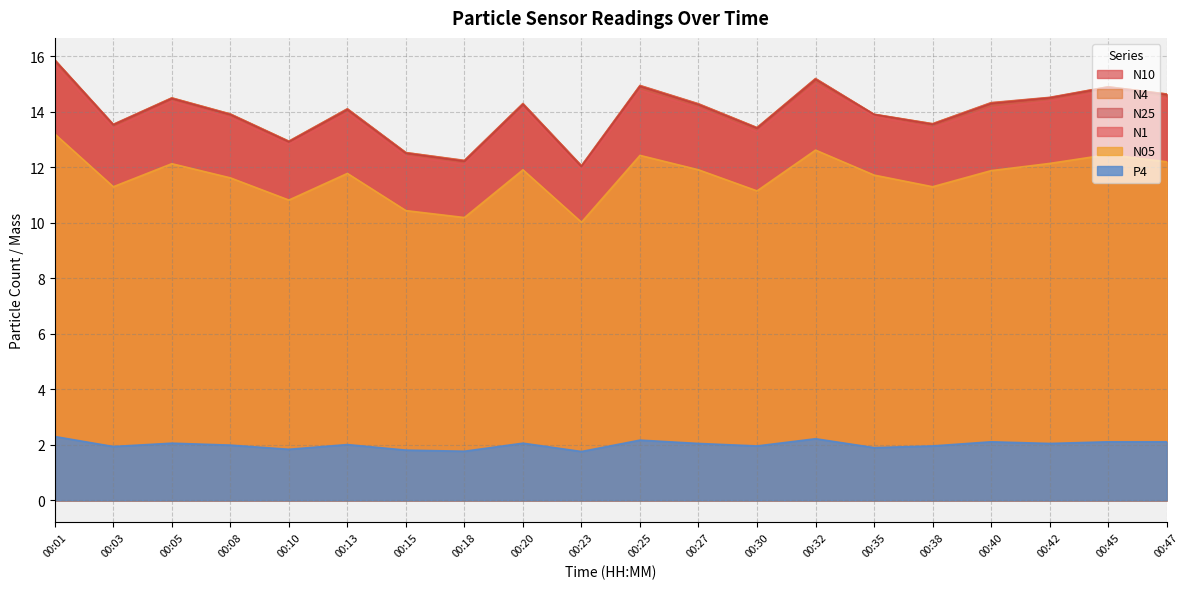

Reading left to right, what are all the values shown in this chart?

N1: 00:01=15.7	00:03=13.4	00:05=14.4	00:08=13.8	00:10=12.8	00:13=14.0	00:15=12.4	00:18=12.1	00:20=14.2	00:23=11.9	00:25=14.8	00:27=14.1	00:30=13.3	00:32=15.0	00:35=13.8	00:38=13.4	00:40=14.2	00:42=14.4	00:45=14.8	00:47=14.5
N05: 00:01=13.2	00:03=11.3	00:05=12.1	00:08=11.6	00:10=10.8	00:13=11.8	00:15=10.4	00:18=10.2	00:20=11.9	00:23=10.0	00:25=12.4	00:27=11.9	00:30=11.2	00:32=12.6	00:35=11.7	00:38=11.3	00:40=11.9	00:42=12.1	00:45=12.5	00:47=12.2
N4: 00:01=15.9	00:03=13.5	00:05=14.5	00:08=13.9	00:10=12.9	00:13=14.1	00:15=12.5	00:18=12.2	00:20=14.3	00:23=12.1	00:25=14.9	00:27=14.3	00:30=13.4	00:32=15.2	00:35=13.9	00:38=13.6	00:40=14.3	00:42=14.5	00:45=14.9	00:47=14.6
N25: 00:01=15.8	00:03=13.5	00:05=14.5	00:08=13.9	00:10=12.9	00:13=14.1	00:15=12.5	00:18=12.2	00:20=14.3	00:23=12.0	00:25=14.9	00:27=14.3	00:30=13.4	00:32=15.2	00:35=13.9	00:38=13.6	00:40=14.3	00:42=14.5	00:45=14.9	00:47=14.6
N10: 00:01=15.9	00:03=13.6	00:05=14.5	00:08=13.9	00:10=12.9	00:13=14.1	00:15=12.5	00:18=12.2	00:20=14.3	00:23=12.1	00:25=14.9	00:27=14.3	00:30=13.4	00:32=15.2	00:35=13.9	00:38=13.6	00:40=14.3	00:42=14.5	00:45=14.9	00:47=14.6
P4: 00:01=2.3	00:03=1.9	00:05=2.1	00:08=2.0	00:10=1.8	00:13=2.0	00:15=1.8	00:18=1.8	00:20=2.1	00:23=1.8	00:25=2.2	00:27=2.0	00:30=2.0	00:32=2.2	00:35=1.9	00:38=2.0	00:40=2.1	00:42=2.0	00:45=2.1	00:47=2.1